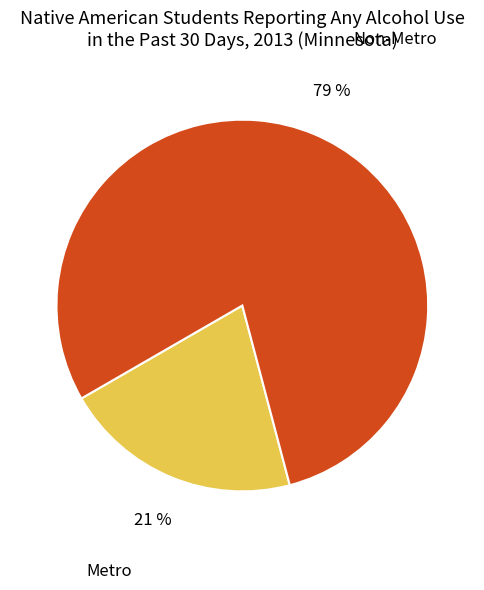

How many segments does this pie chart have?

2